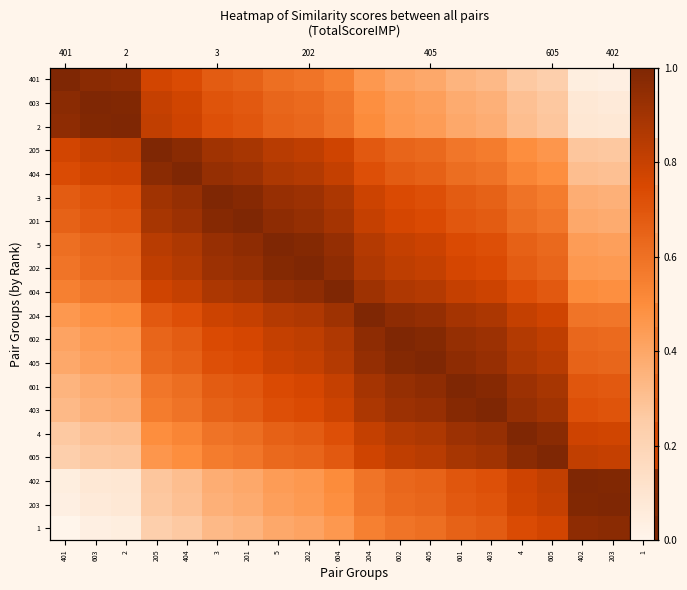

What is the difference between the highest and lowest values at 3?

0.7